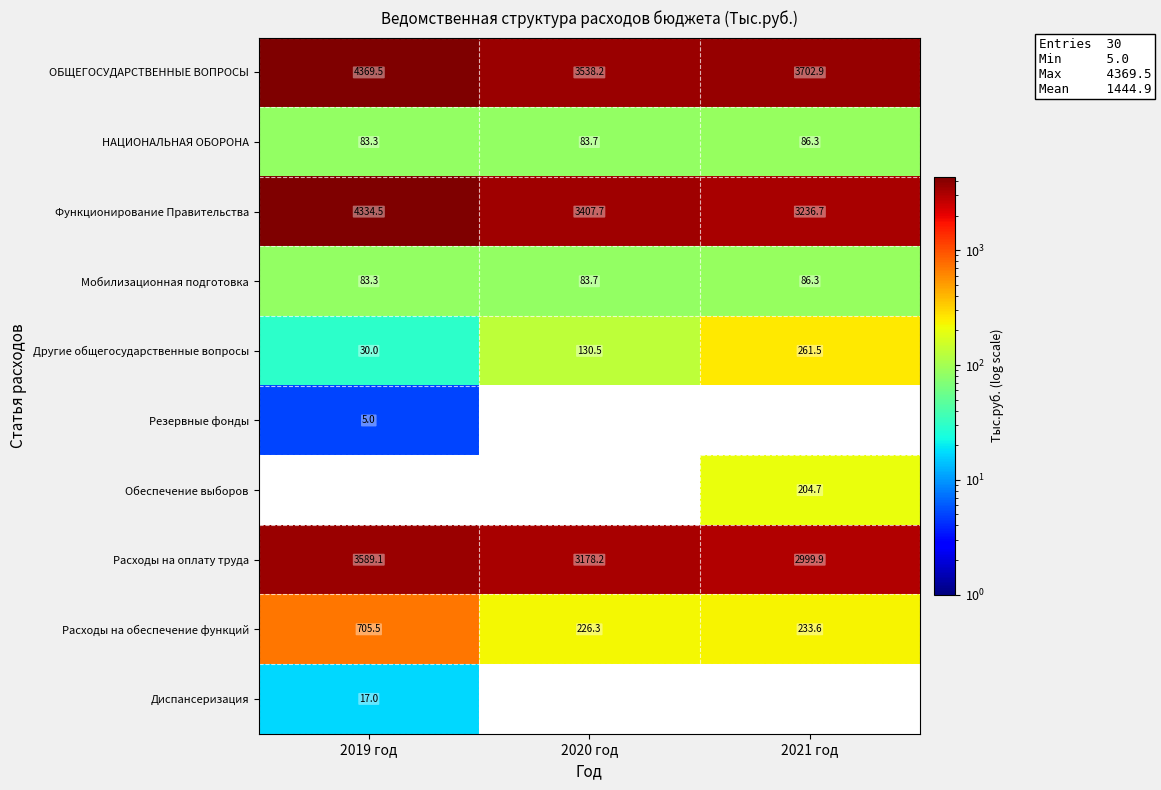

Is it true that Обеспечение выборов equals 204.7 at 2021 год?

True